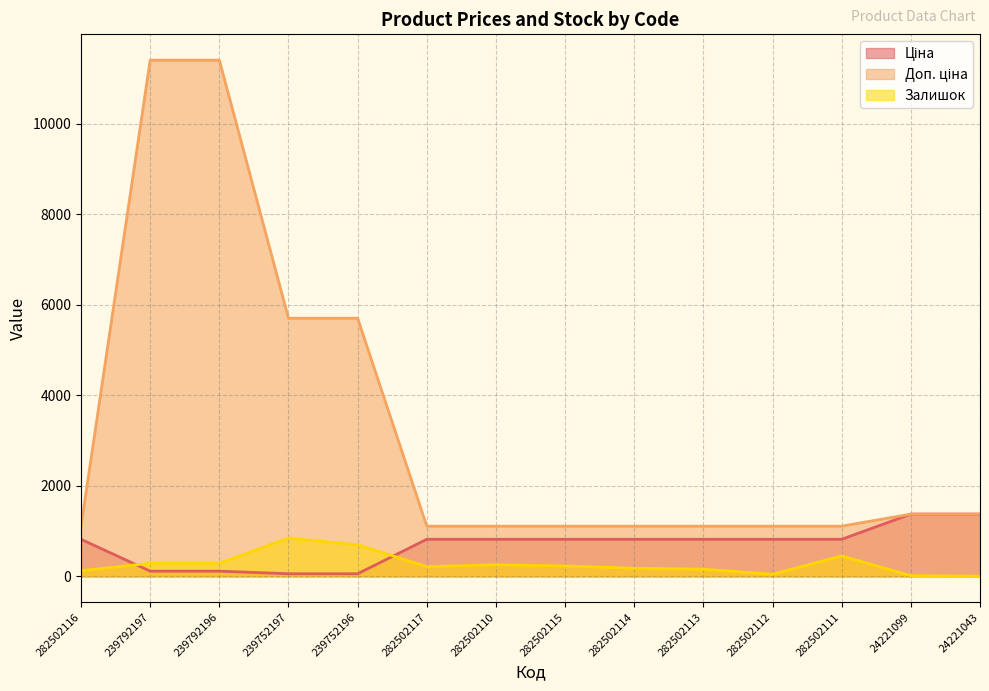

What is the average value of the Ціна series?

688.6